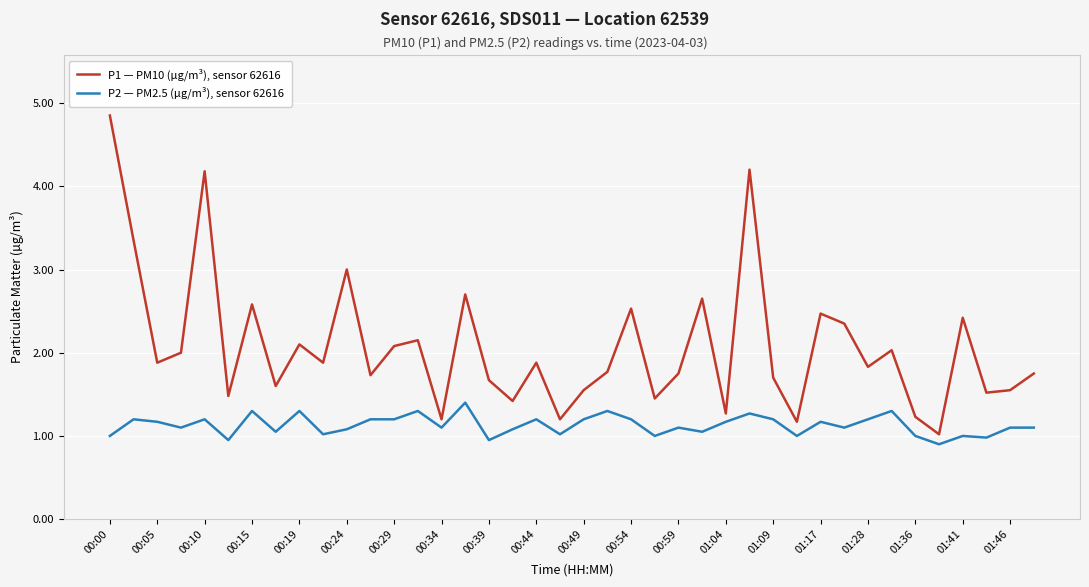

True or false: P1 — PM10 (µg/m³), sensor 62616 has more than 1 interior local peaks.

True